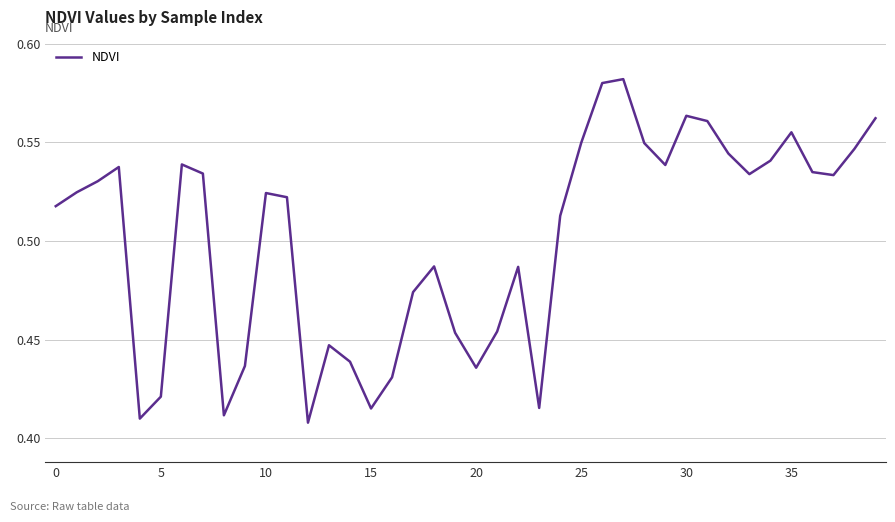

What is the difference between the maximum and minimum values?

0.2